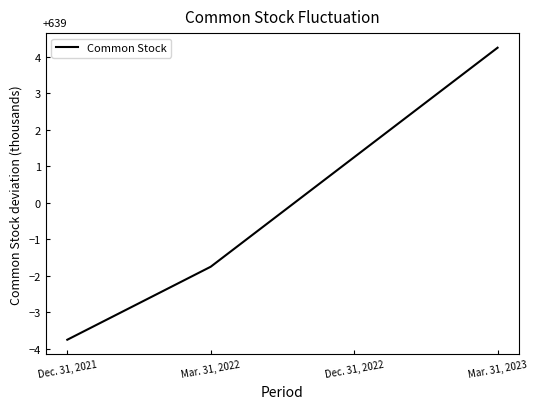

What is the sum of the values at Mar. 31, 2023 and Dec. 31, 2021?

0.5